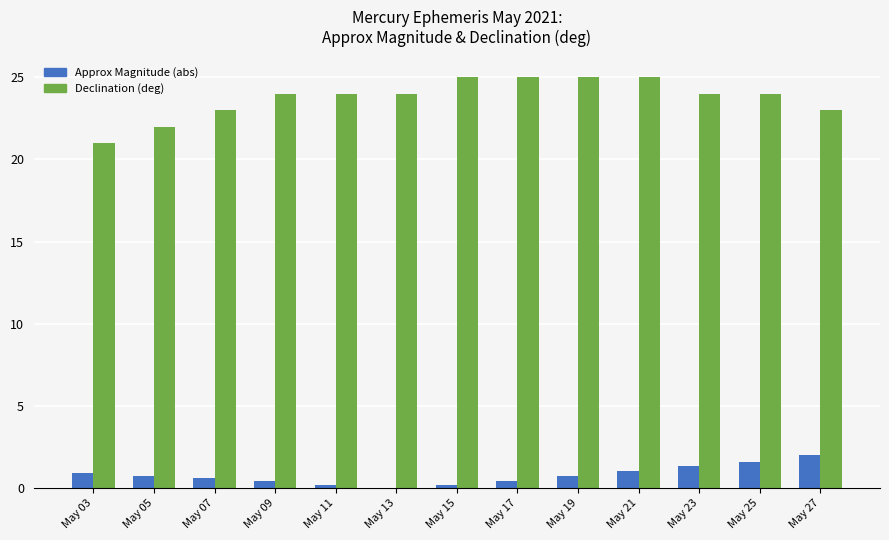

Is it true that Approx Magnitude (abs) equals 0.4 at May 17?

True